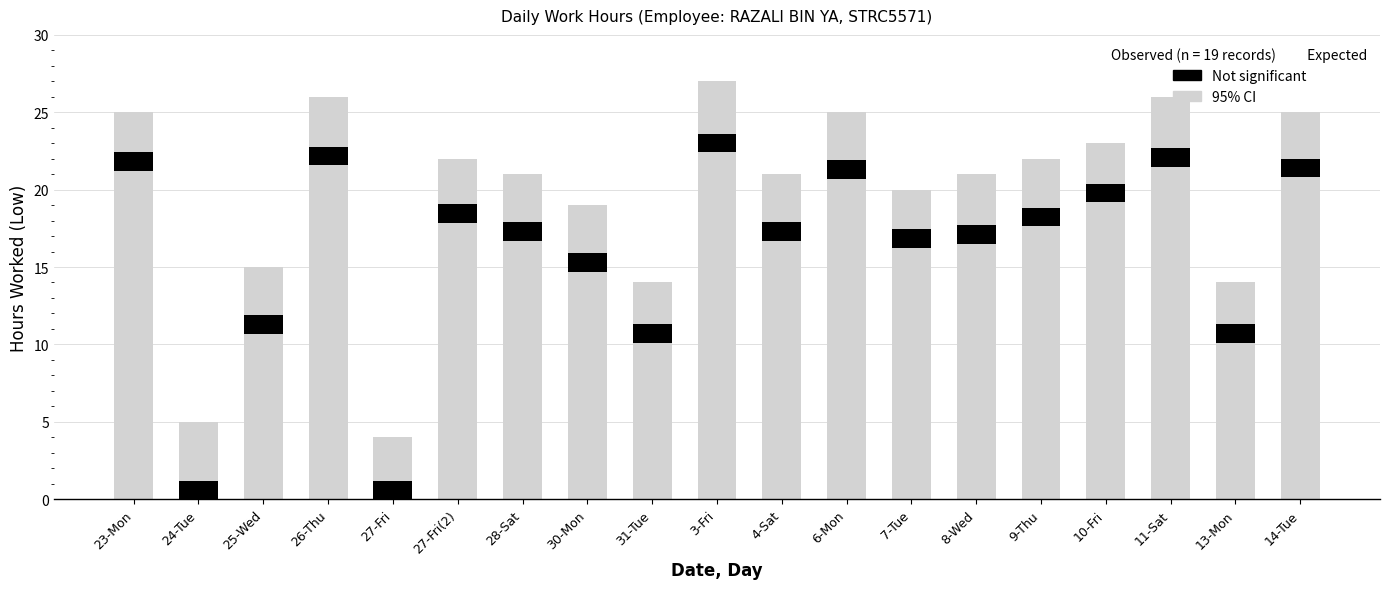

What is the label of the 18th bar from the left?

13-Mon